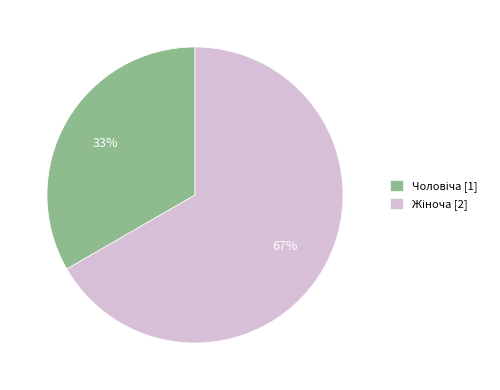

Does any single category account for the majority?

Yes